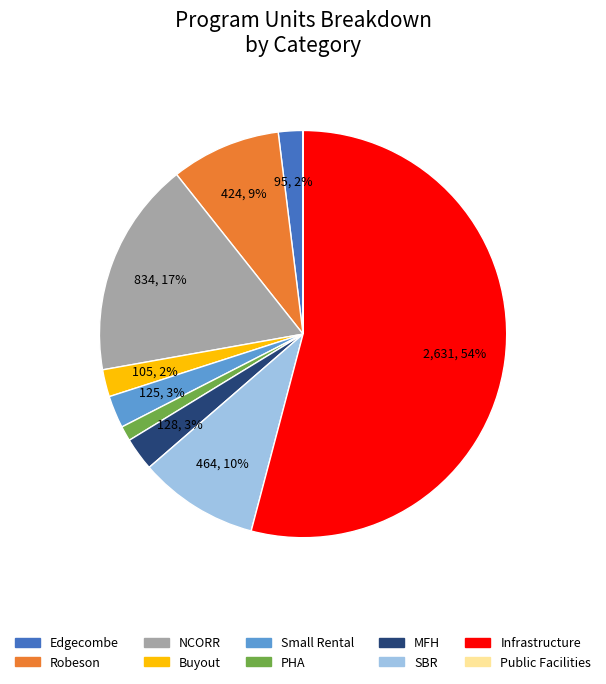

Is NCORR the majority of the pie?

No